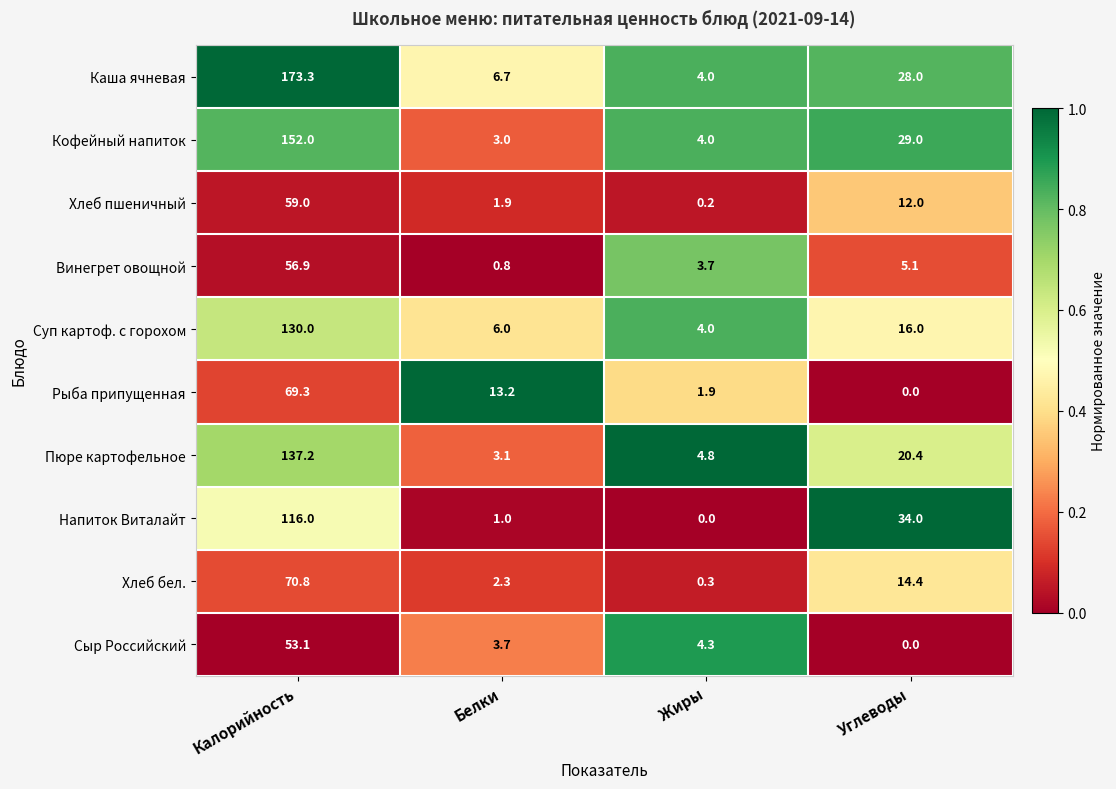

Which series has the largest total across all categories?

Каша ячневая